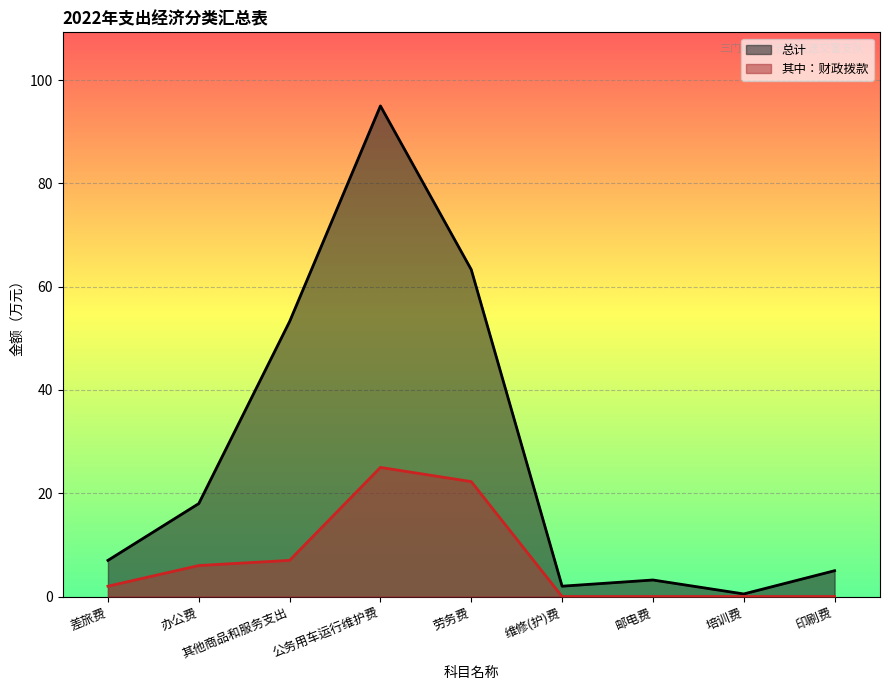

The value of 其中：财政拨款 at 维修(护)费 is 0.0. True or false?

True